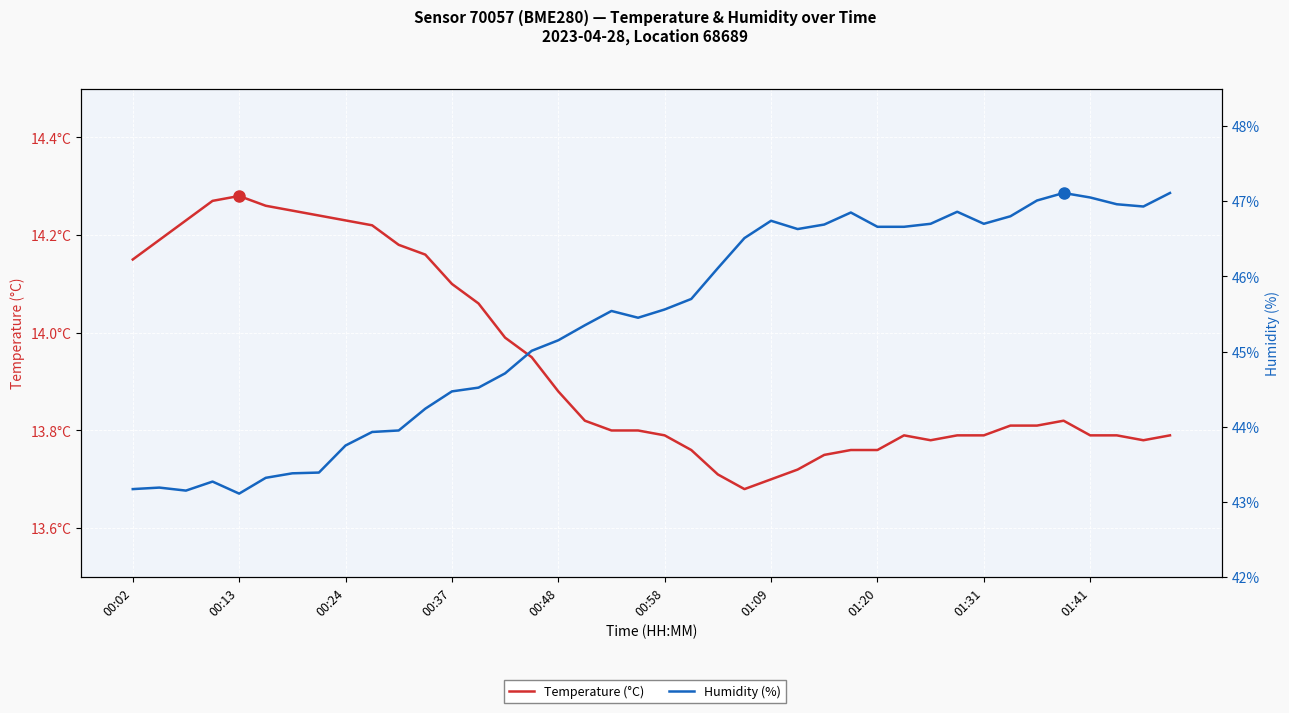

In Humidity (%), how many points are higher than both neighbors (excluding endpoints)?

7